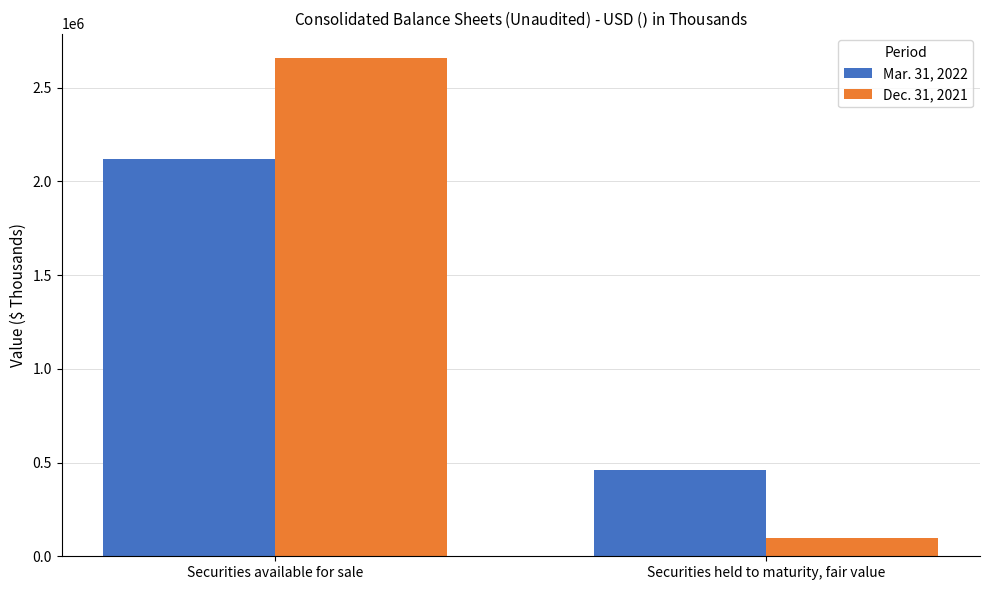

Reading left to right, what are all the values shown in this chart?

Mar. 31, 2022: Securities available for sale=2117597	Securities held to maturity, fair value=462621
Dec. 31, 2021: Securities available for sale=2655594	Securities held to maturity, fair value=95235